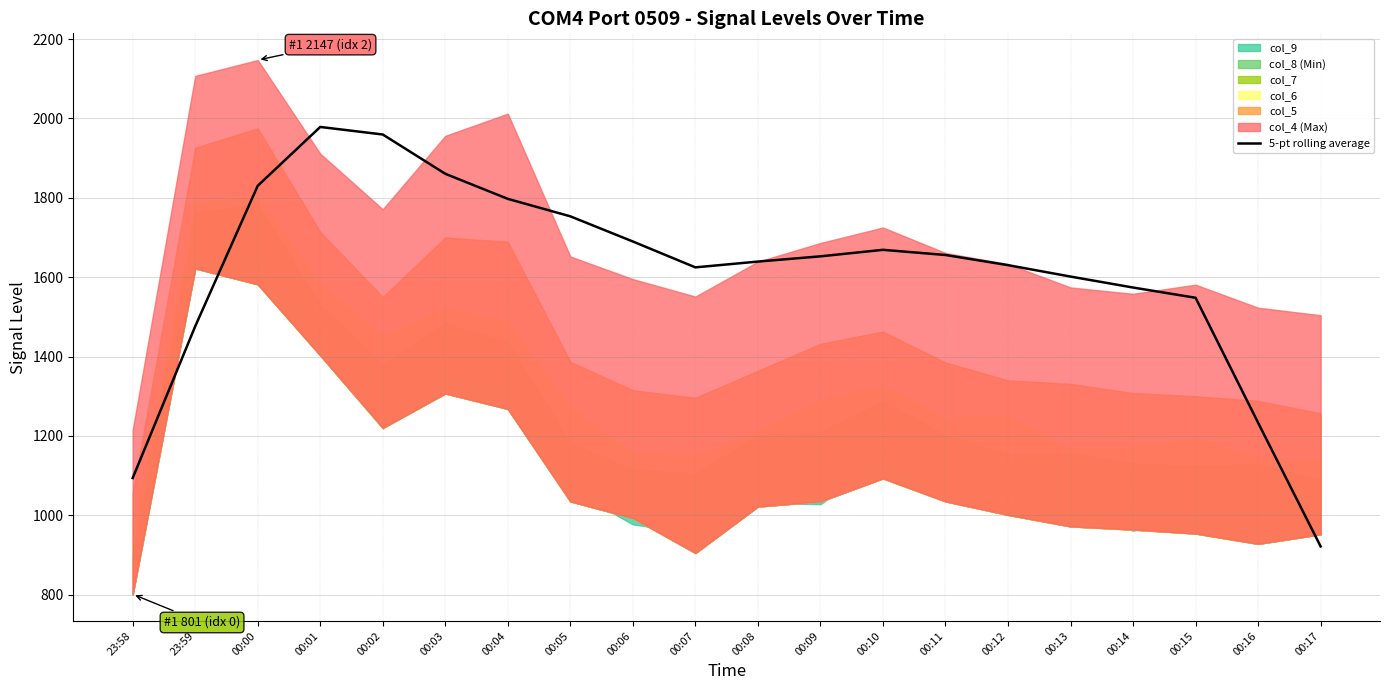

What is the maximum value for 5-pt rolling average?

1978.4